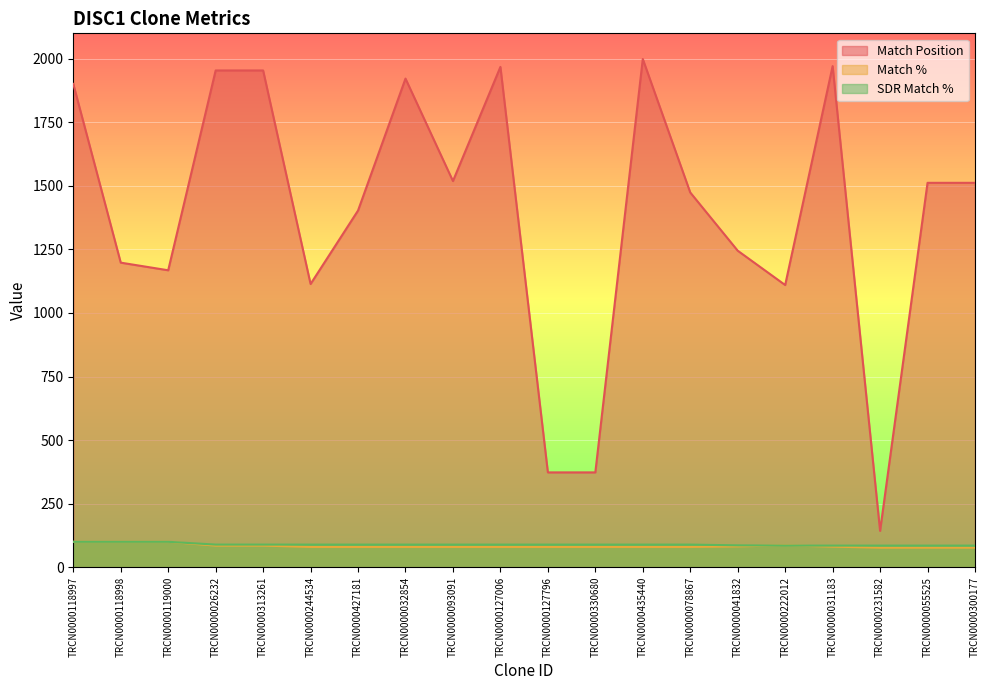

Is the value of SDR Match % at TRCN0000435440 greater than the value of Match Position at TRCN0000244534?

No